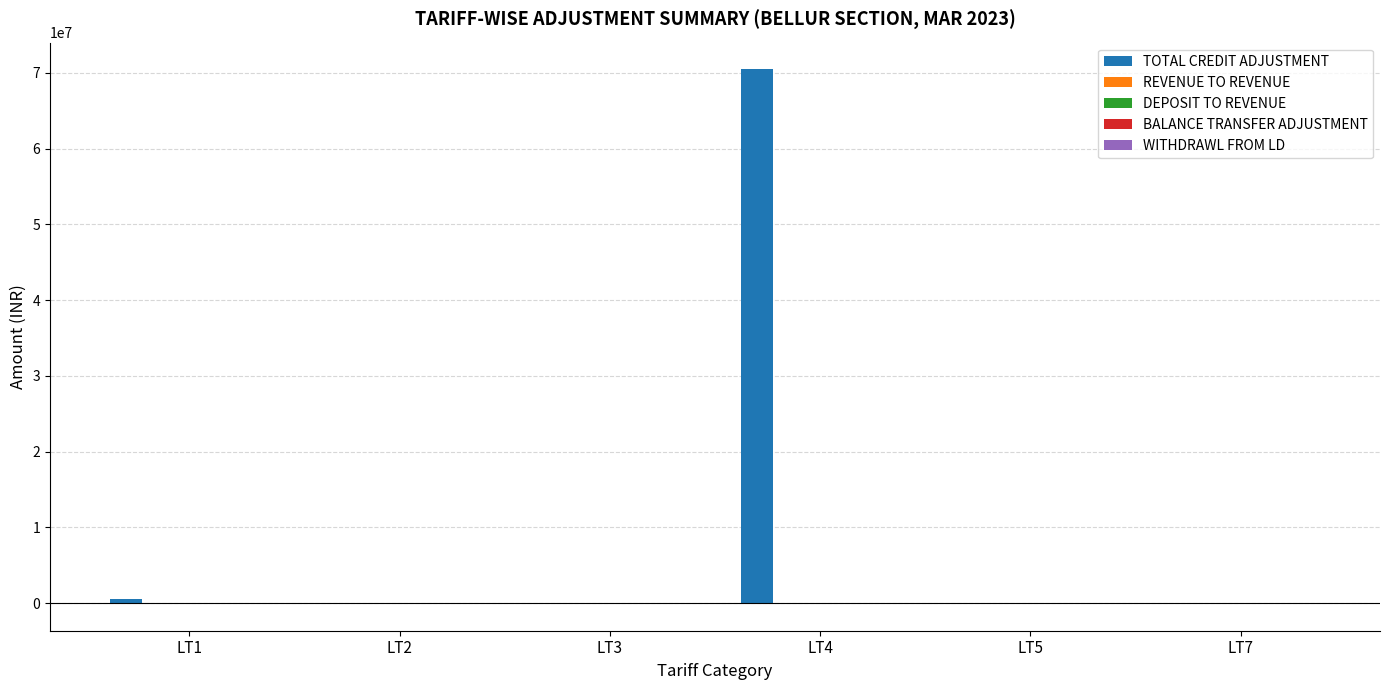

At which category does the chart reach its peak across all series?

LT4